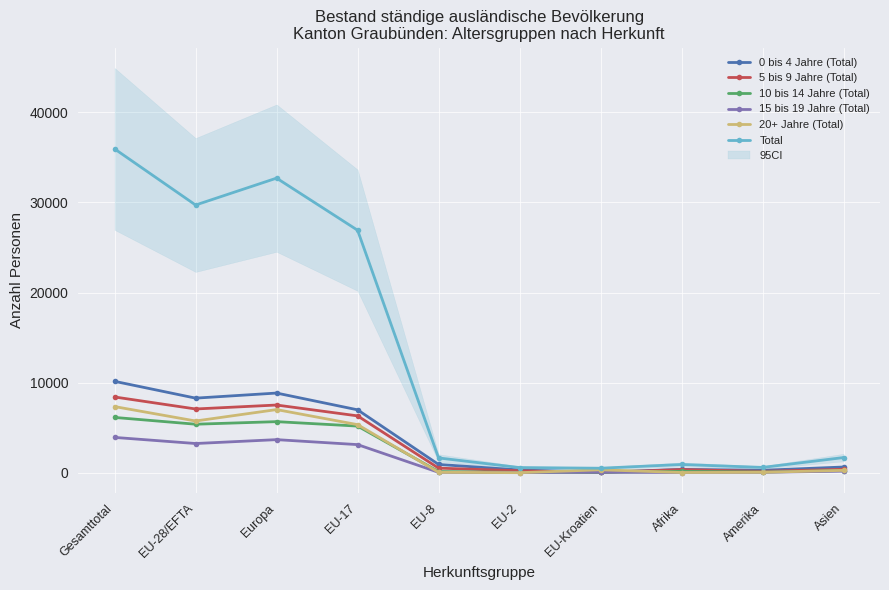

What is the spread (max minus min) of values at EU-8?

1597